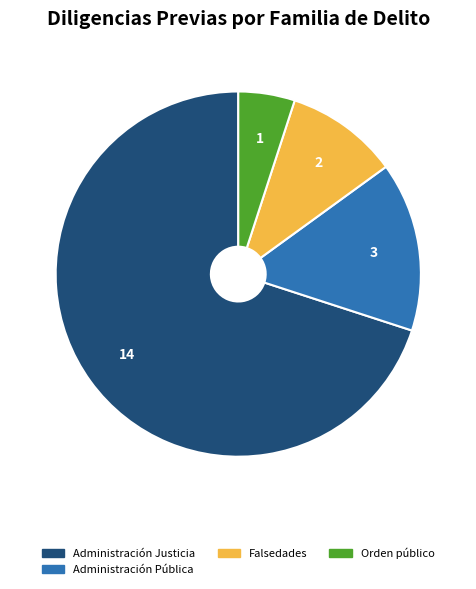

Count the number of slices in the pie.

4